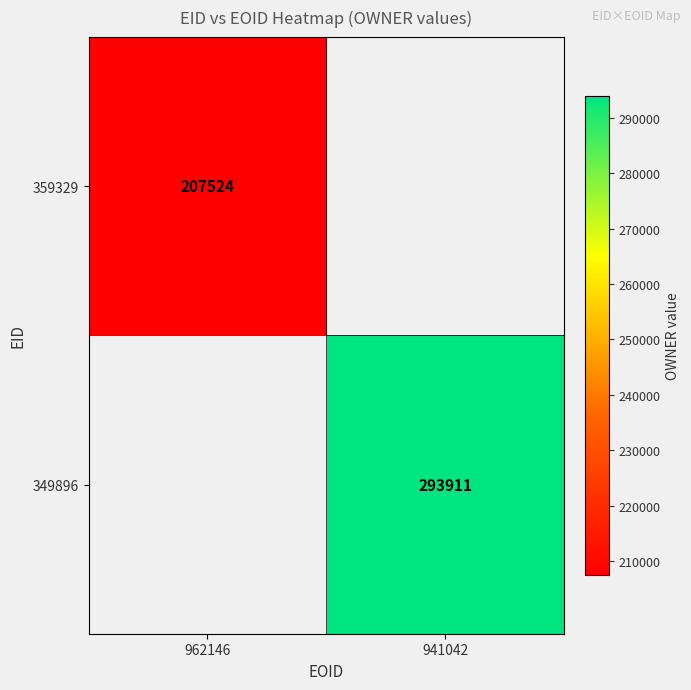

What is the maximum value shown in the chart?

293911.0